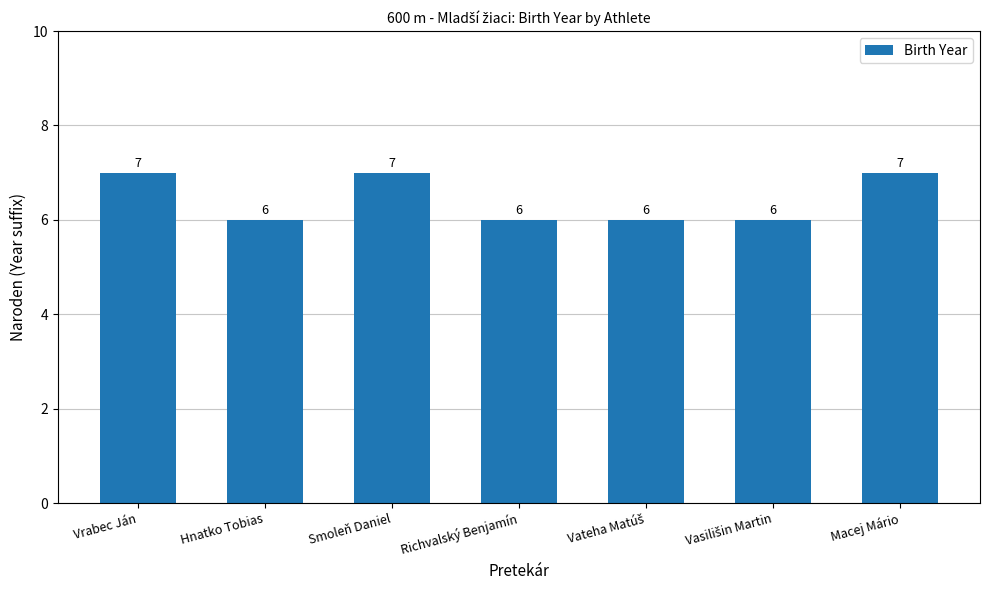

Is it true that the value at Hnatko Tobias is 6?

True